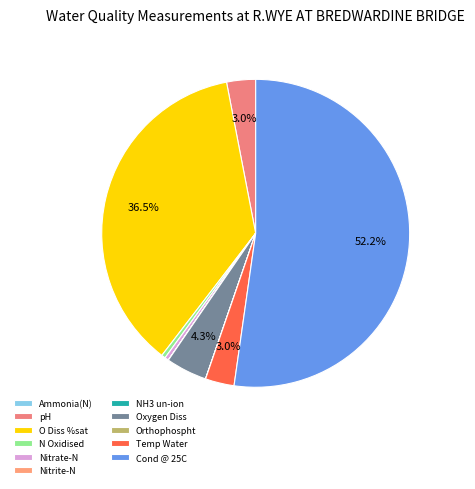

To the nearest percent, what is the difference between the largest and smallest slice percentages?

52%